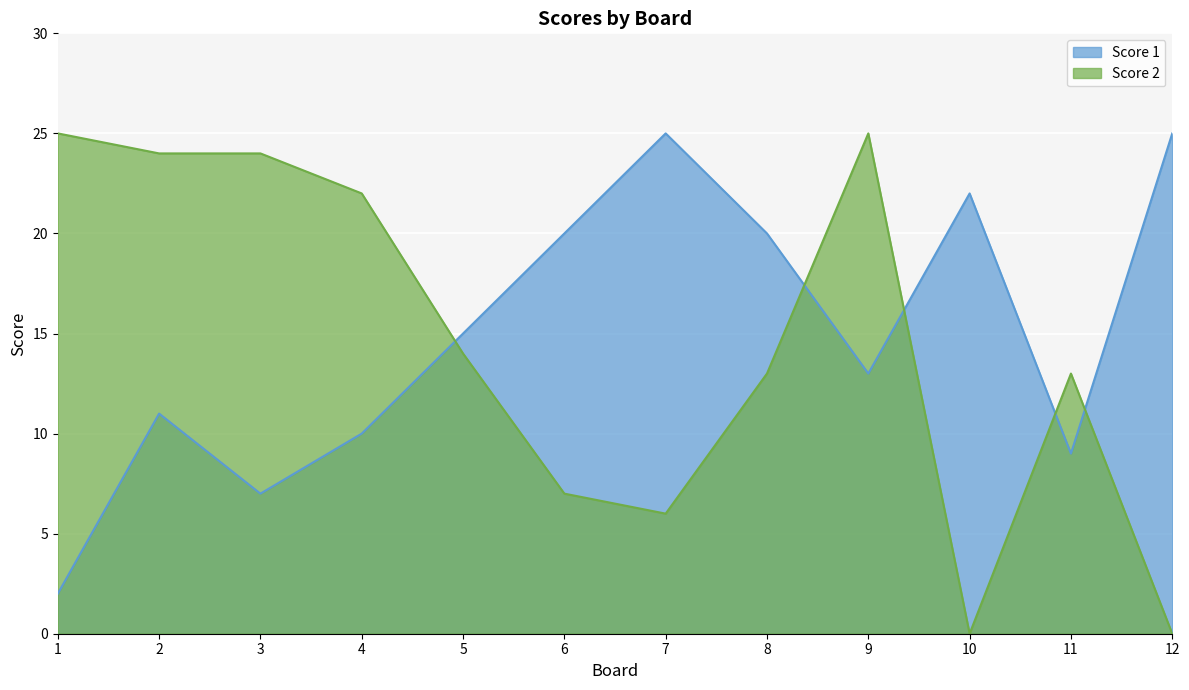

At which label does Score 1 reach its peak?

7